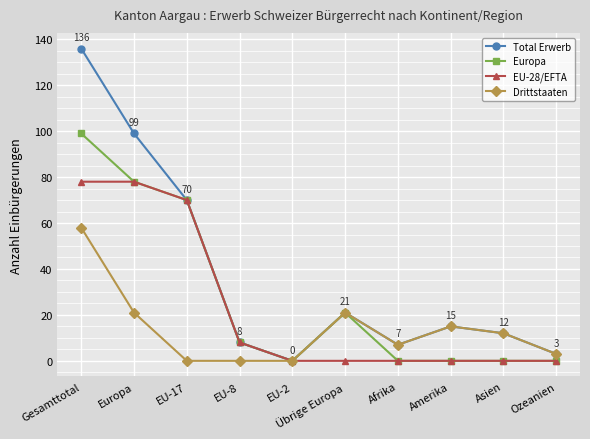

What position from the left is Asien?

9